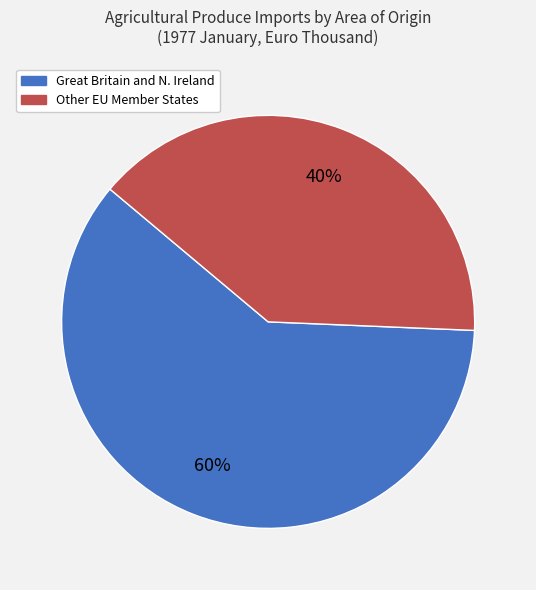

To the nearest percent, what is the average slice percentage?

50%